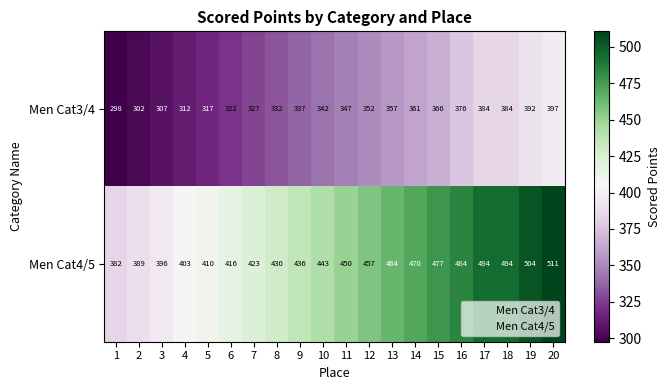

What is the lowest value of the Men Cat3/4 series?

298